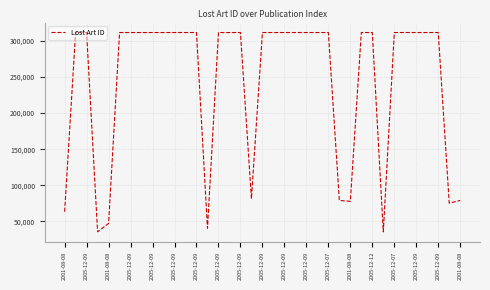

What is the maximum value shown in the chart?

311631